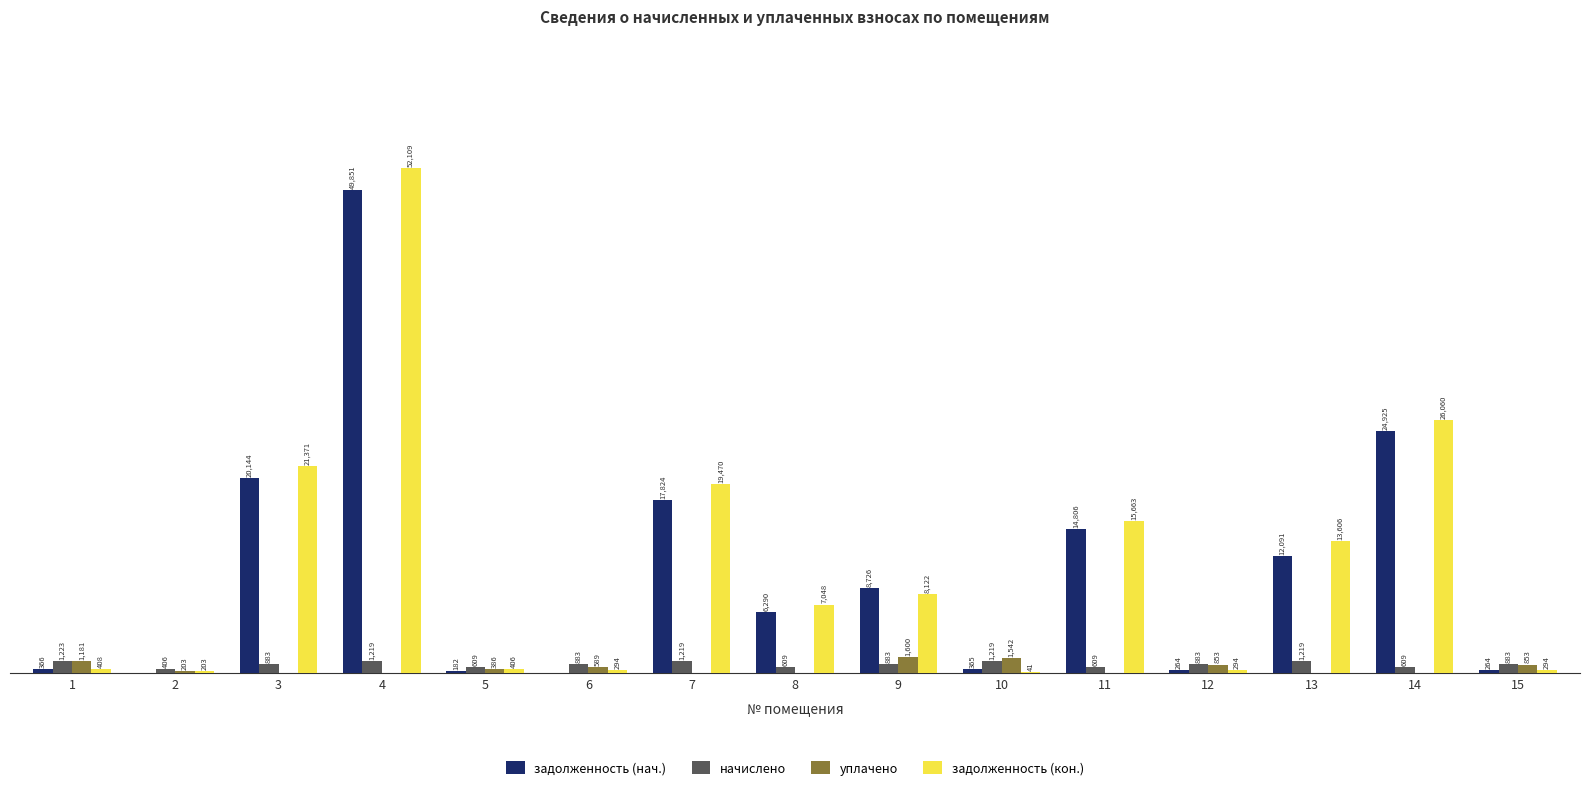

Which series has the largest total across all categories?

задолженность (кон.)